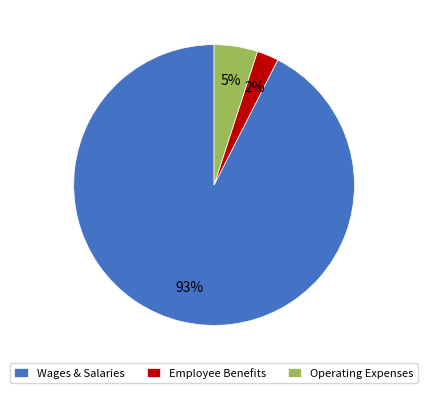

Rank the categories by value from highest to lowest.

Wages & Salaries, Operating Expenses, Employee Benefits